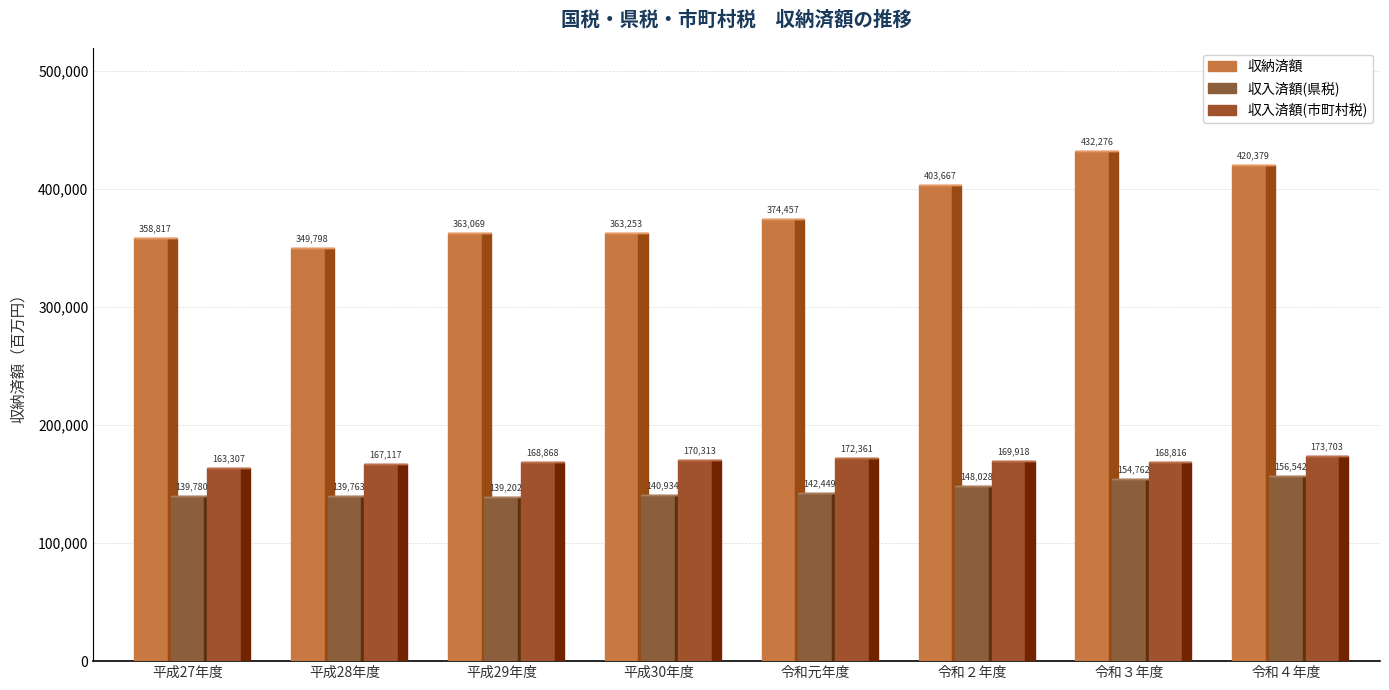

At which label is 収入済額(県税) closest to 147872?

令和２年度